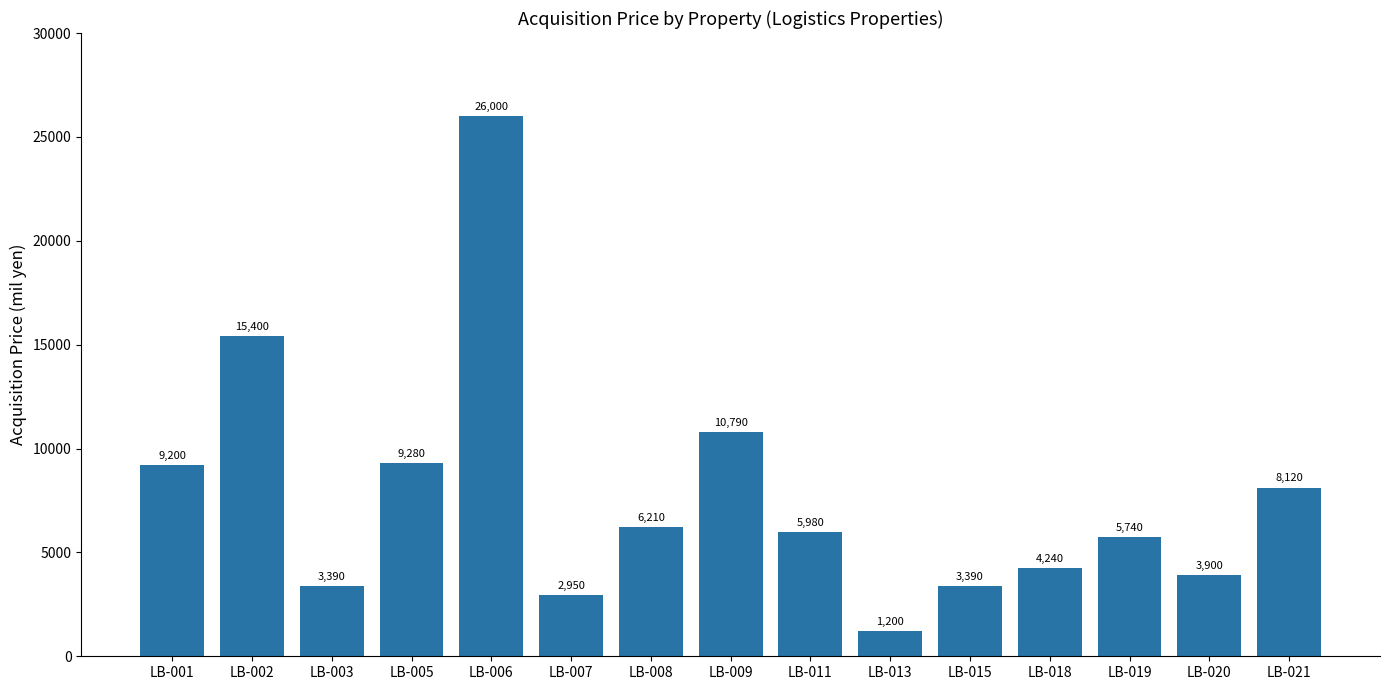

Between LB-009 and LB-002, which is larger?

LB-002